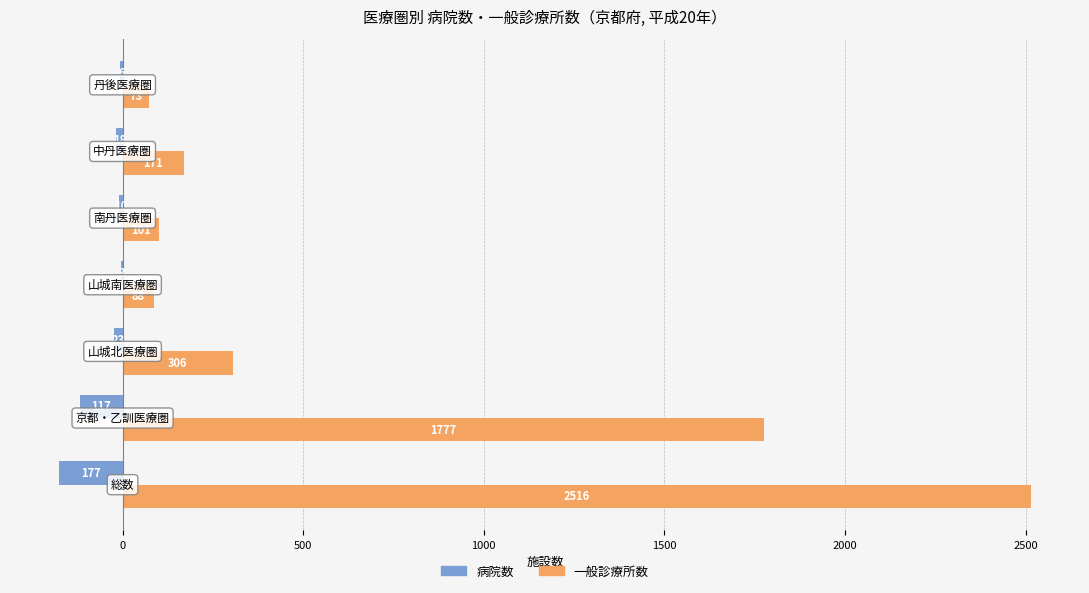

What is the sum of all 病院数 values?

-354